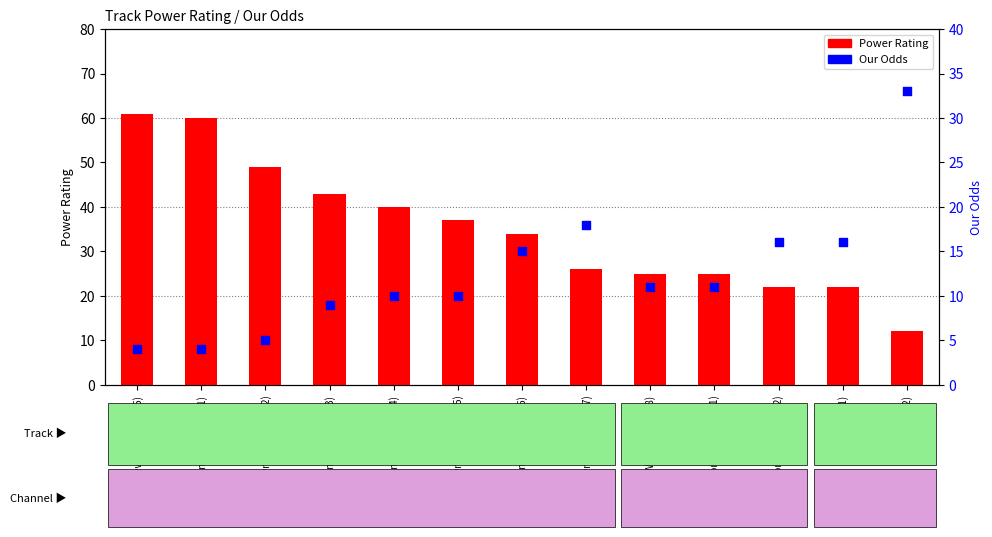

What is the total value across all series at Newmarket(14:05-3)?

52